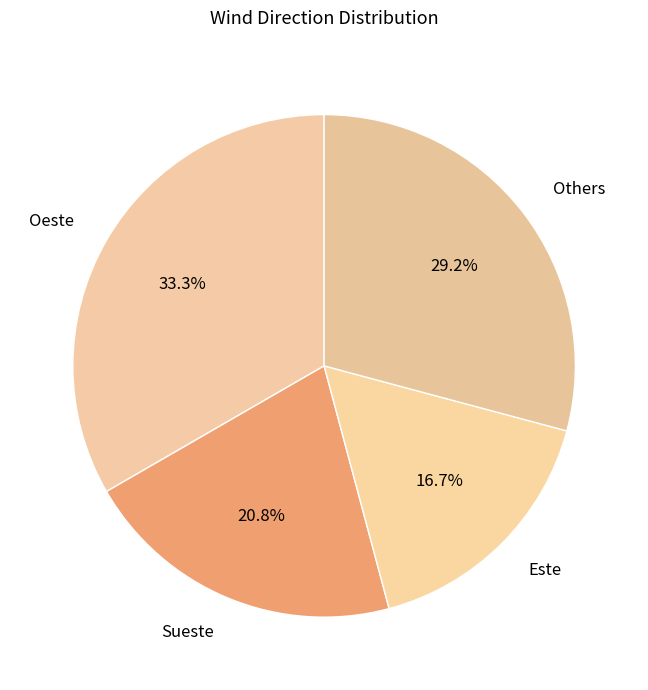

Approximately how many times larger is the value at Oeste compared to Este?

2.0